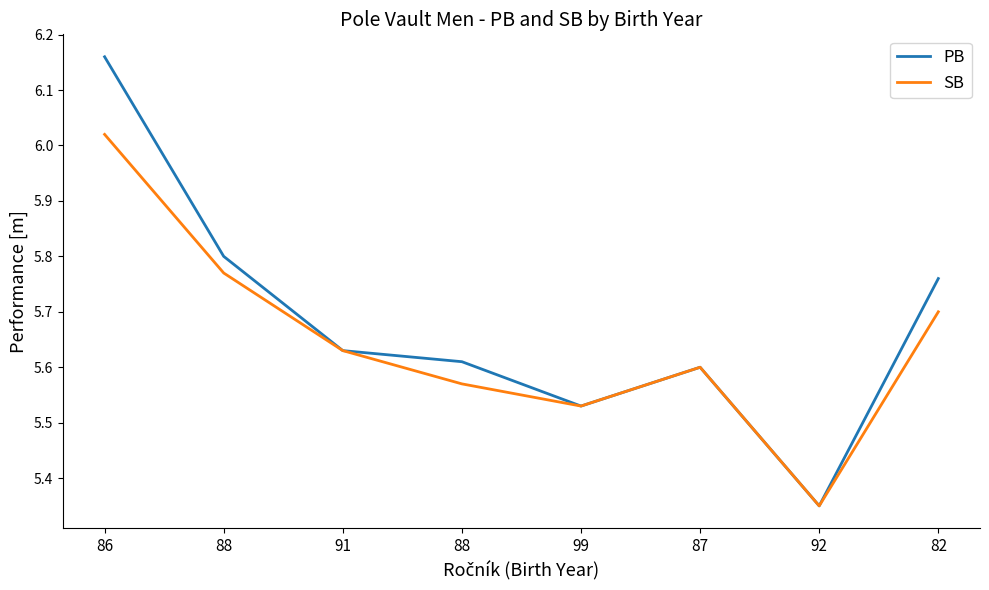

True or false: PB and SB intersect in this chart.

False